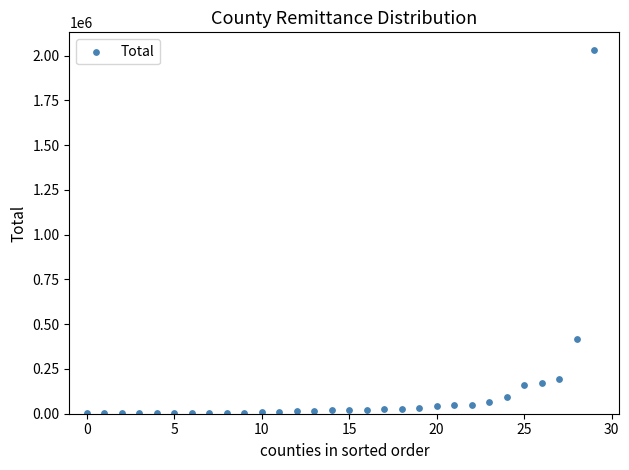

What is the range of Y values (max minus min)?

2027094.0